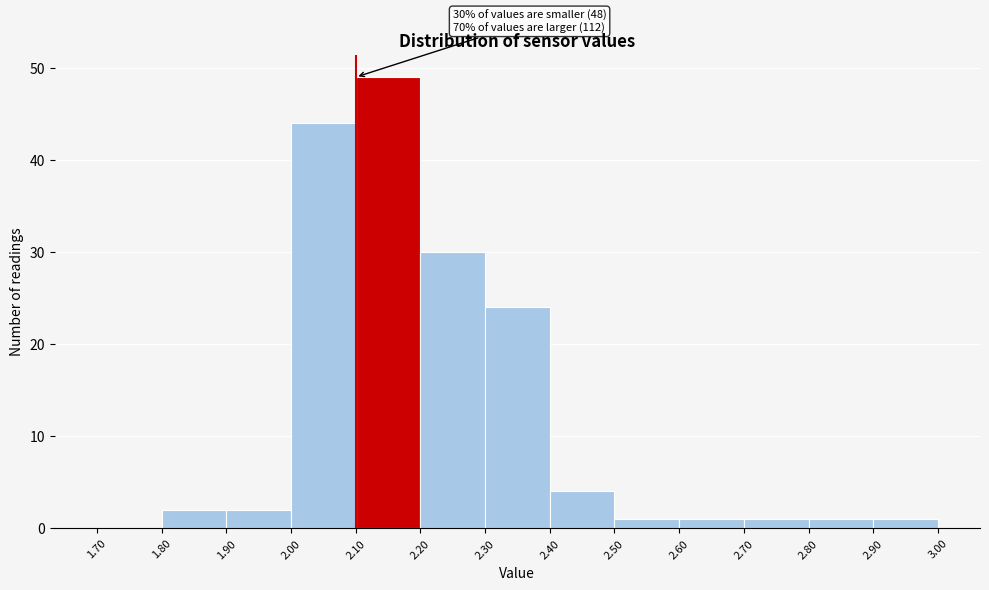

Over which range of the x-axis is the bar tallest?

2.10 to 2.20